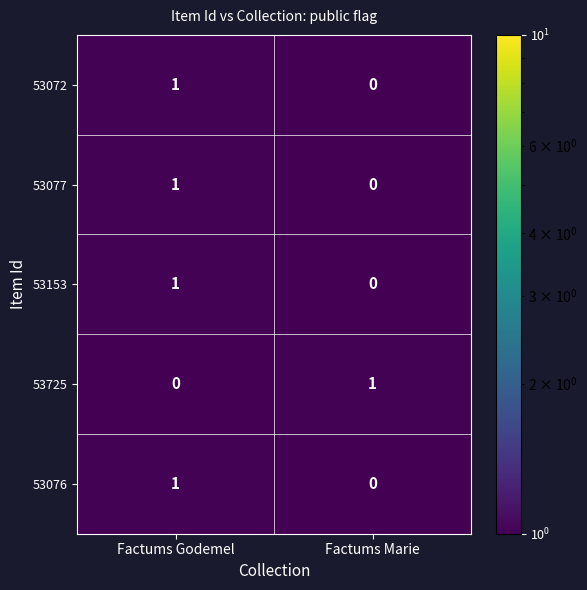

Reading left to right, transcribe all the data shown in this chart.

53072: 1	0
53077: 1	0
53153: 1	0
53725: 0	1
53076: 1	0